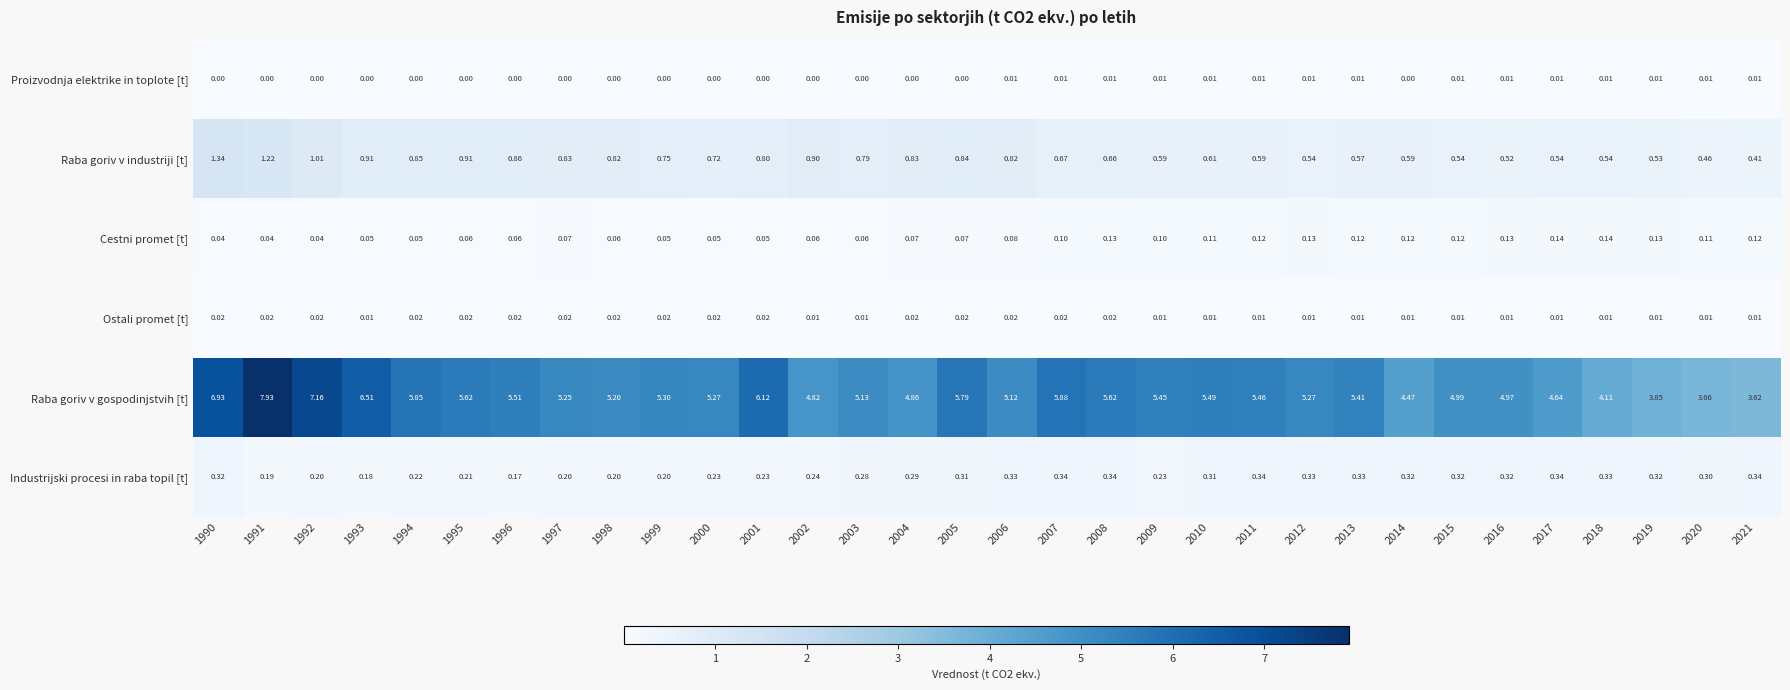

What is the total value across all series at 1998?

6.3